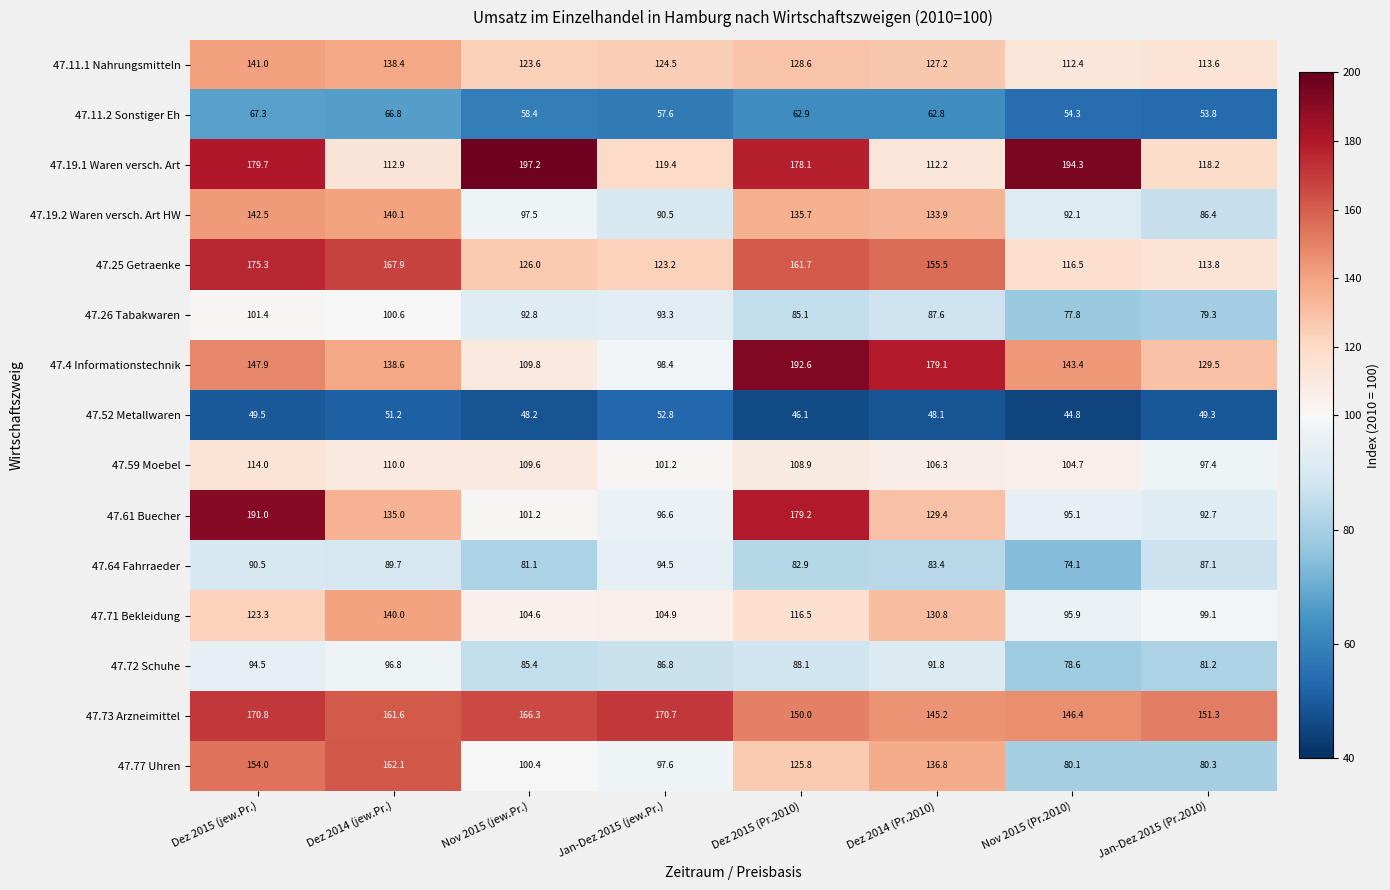

Which category has the highest value across all series?

Nov 2015 (jew.Pr.)